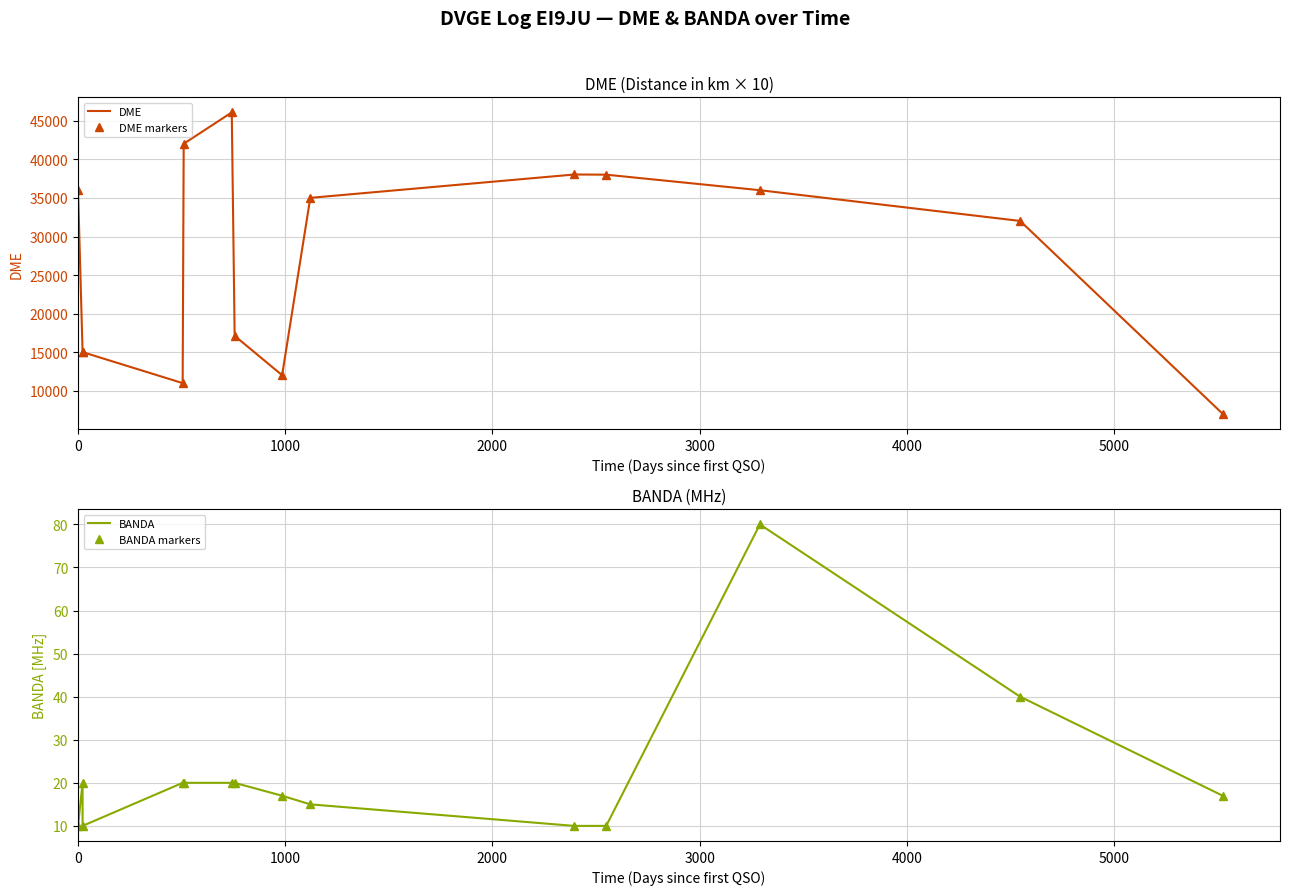

What is the label of the 10th point from the right?

4000